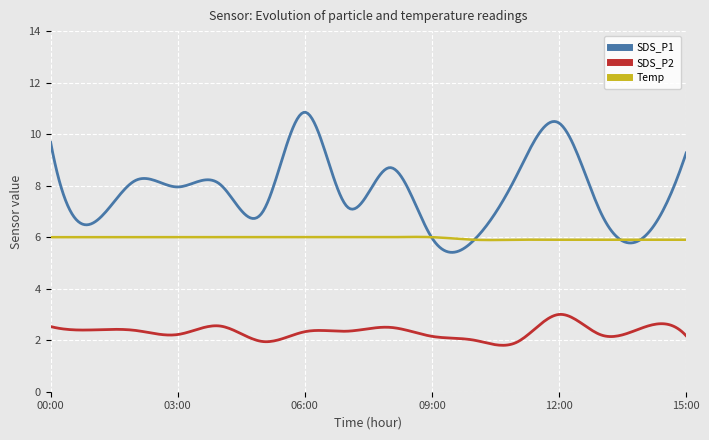

True or false: SDS_P1 and SDS_P2 cross at least once.

False